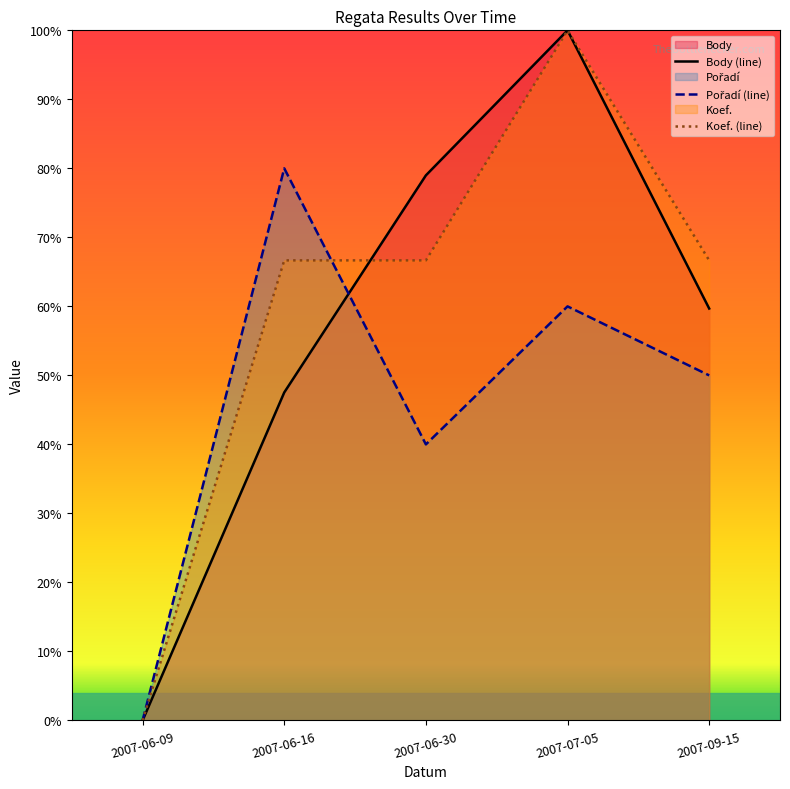

What is the difference between the maximum and minimum values in the Koef. series?

1.0